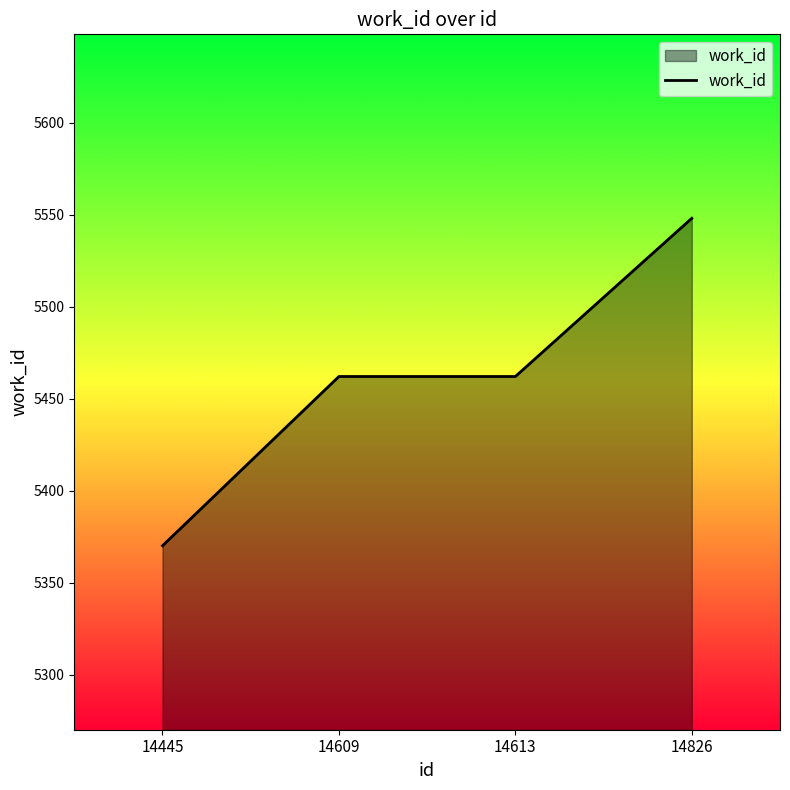

Read the value at 14445, to the nearest 5.

5370